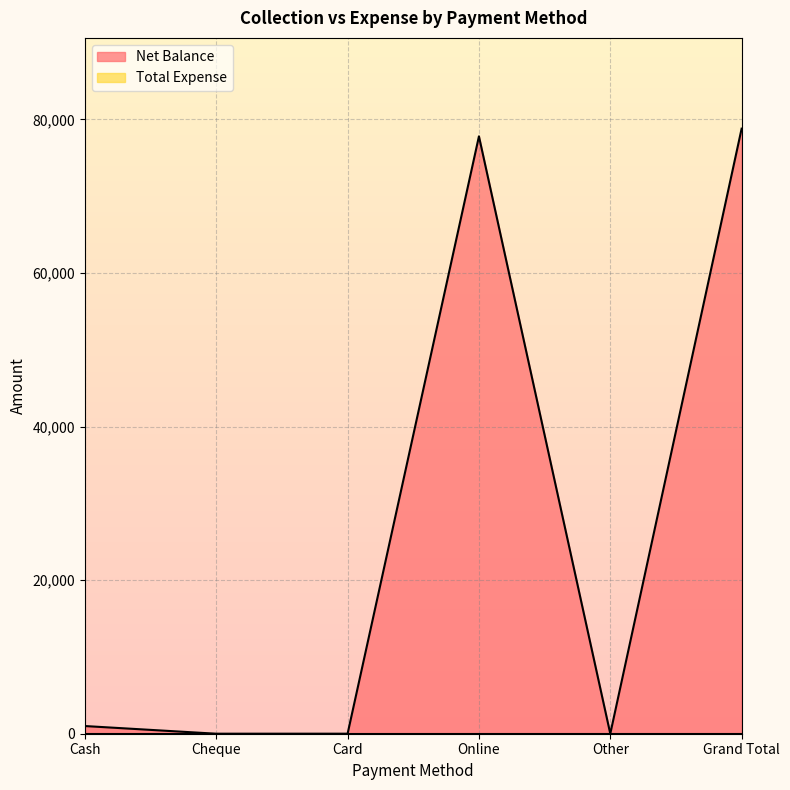

Rank the categories by value from highest to lowest.

Grand Total, Online, Cash, Cheque, Card, Other